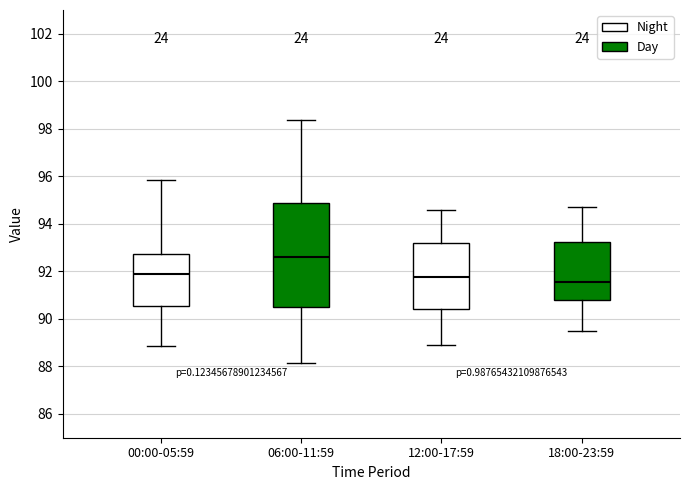

Which box is the tallest, from its lower edge to its upper edge?

06:00-11:59